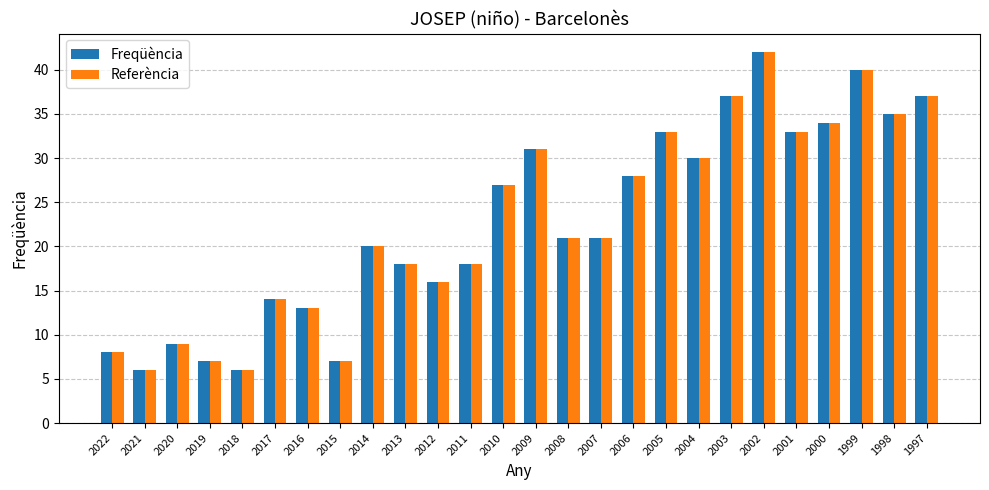

How many categories are shown in the chart?

26